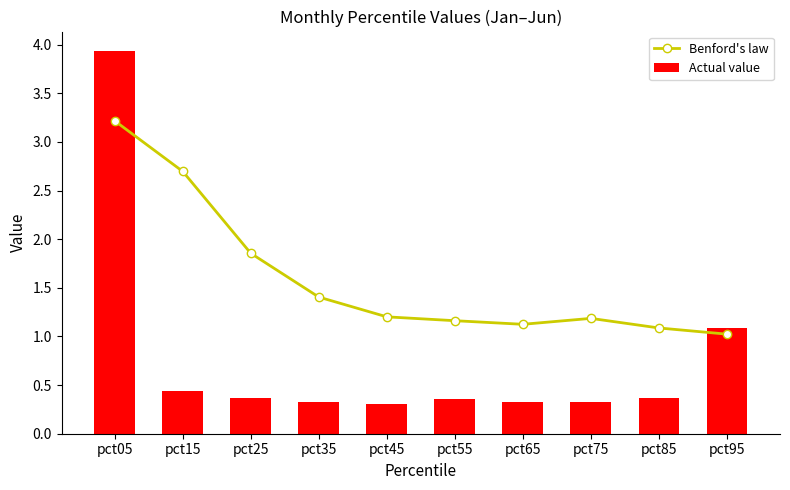

How many distinct data groups are displayed?

2